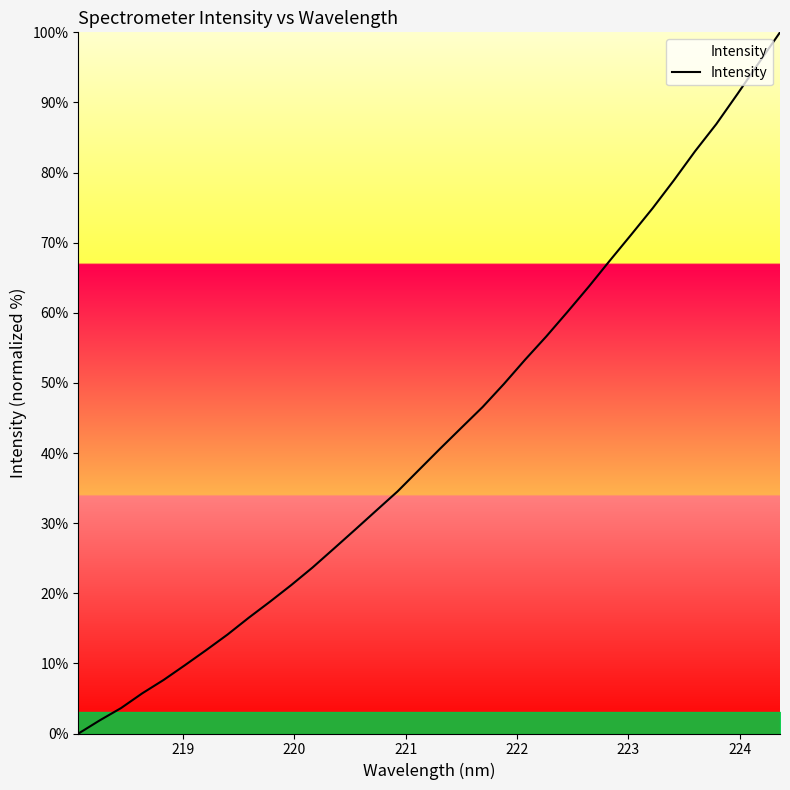

What is the difference between the maximum and minimum values?

100.0